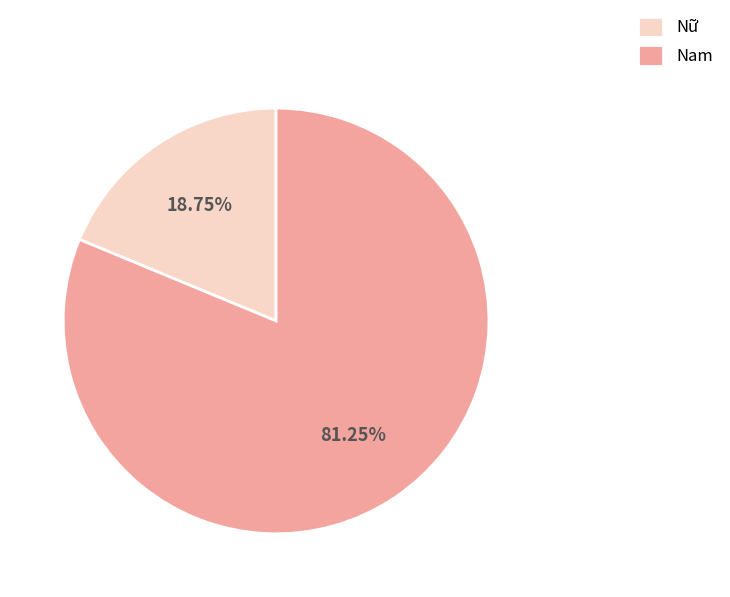

Is Nam the majority of the pie?

Yes